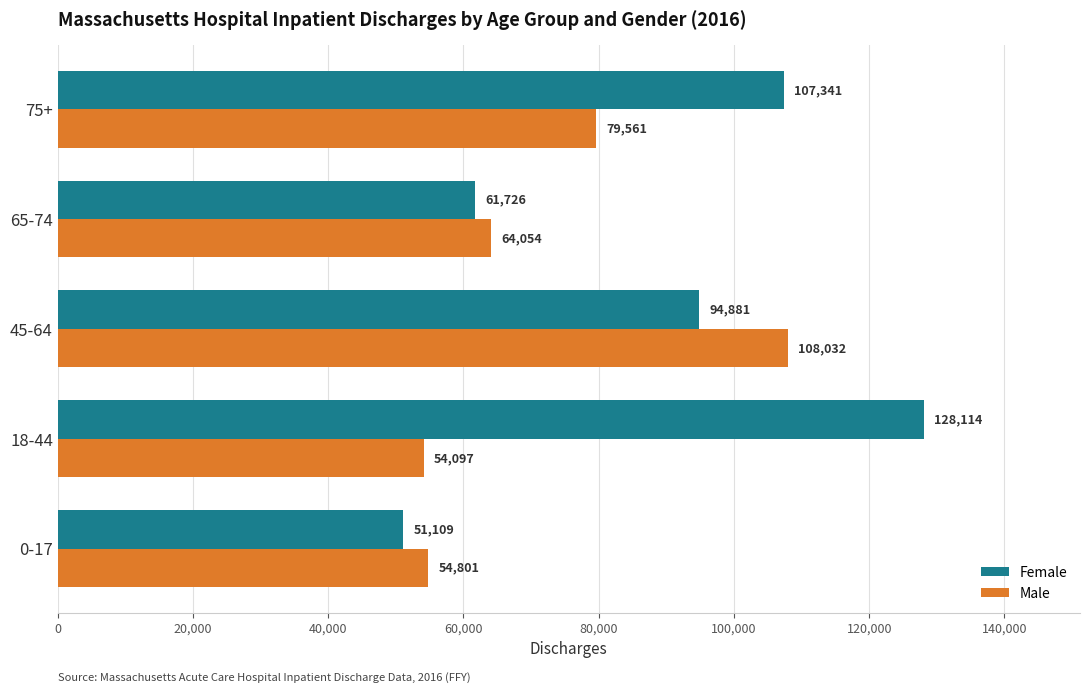

What is the highest value of the Male series?

108032